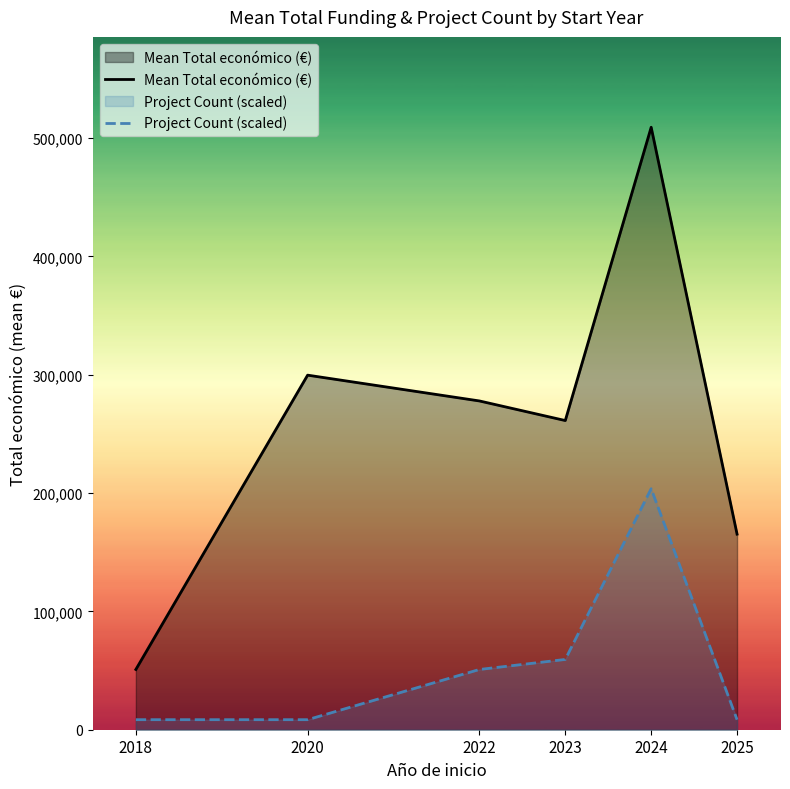

At which category does the chart reach its peak across all series?

2024